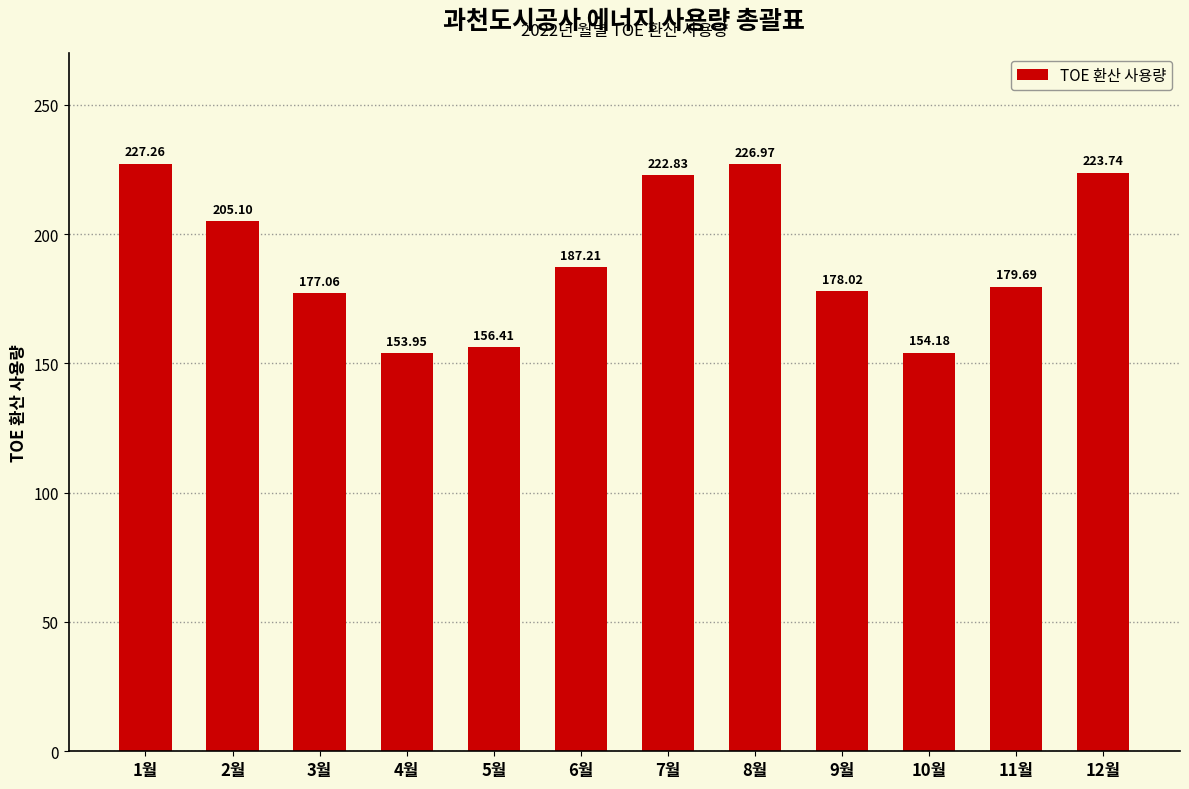

What is the difference between the maximum and second lowest values?

73.1